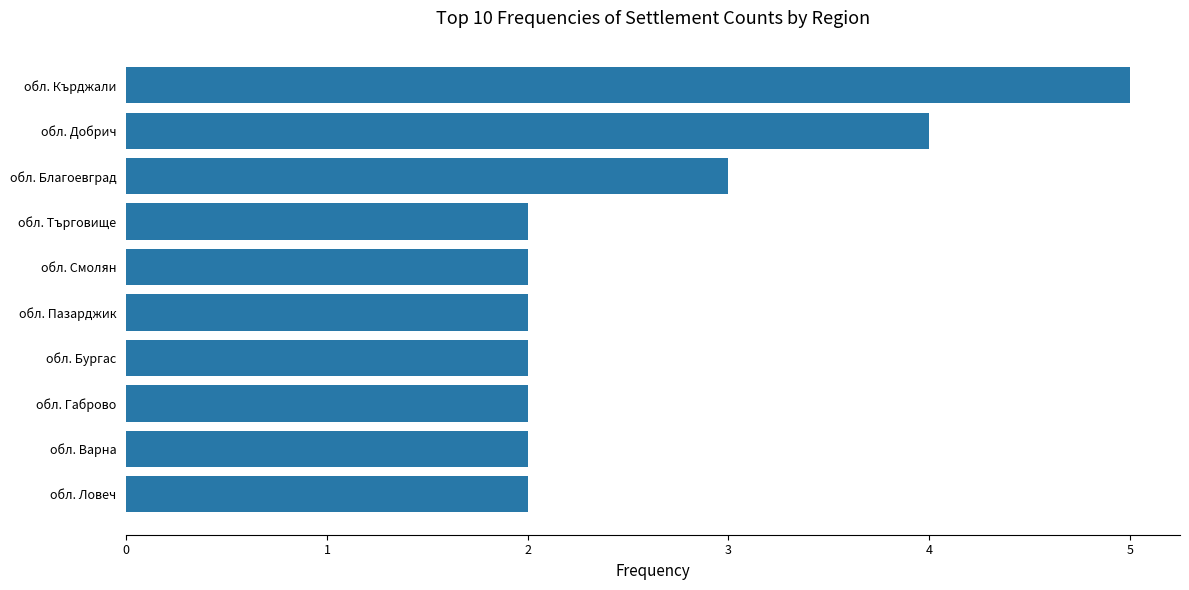

Count the number of data series in this chart.

1